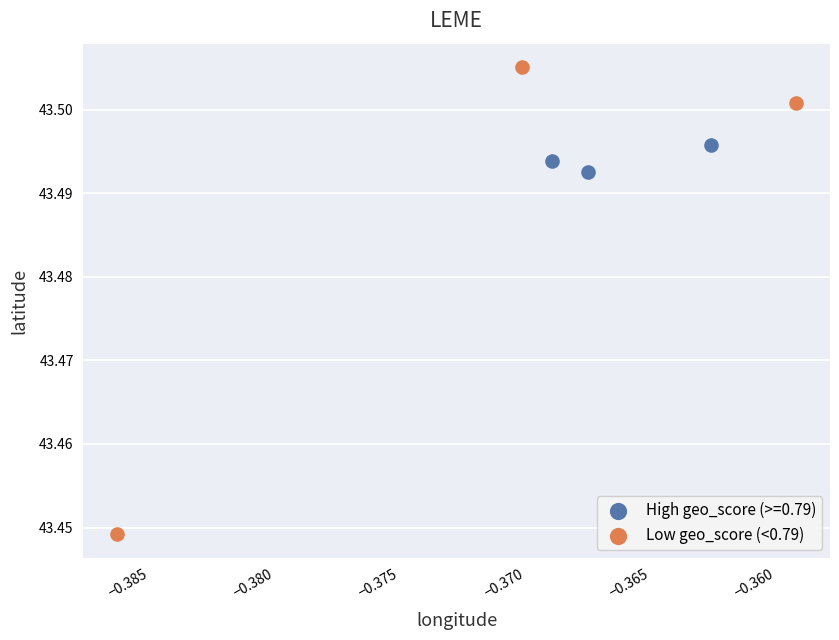

Which series reaches the minimum Y coordinate?

Low geo_score (<0.79)